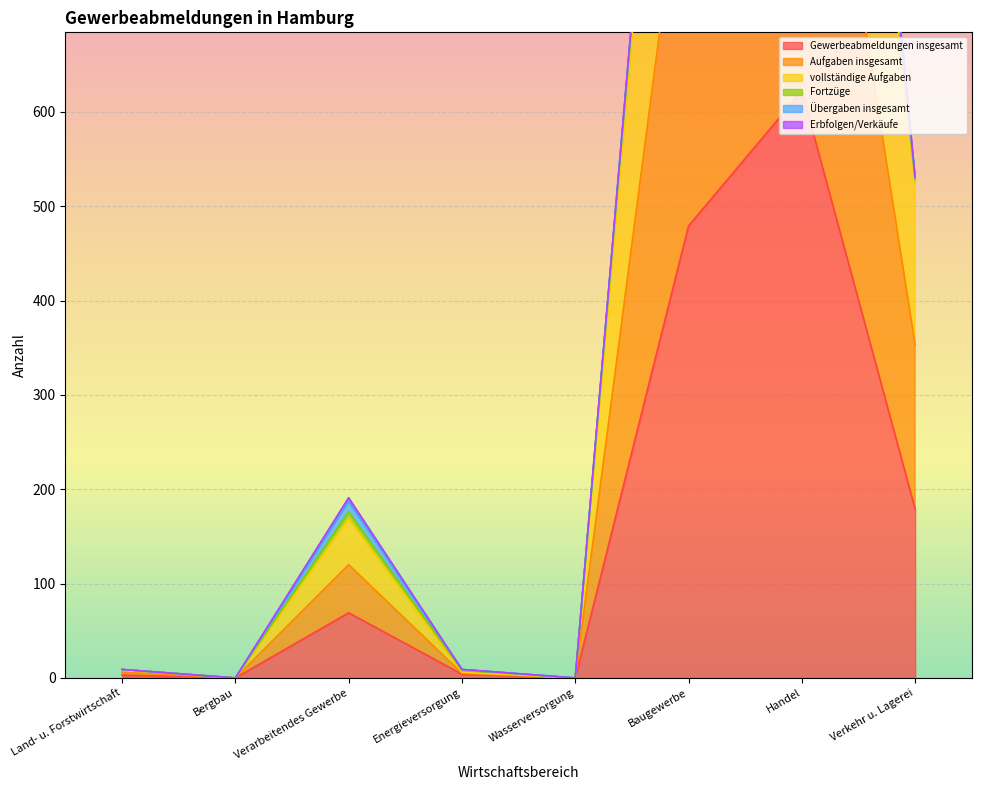

True or false: vollständige Aufgaben and Aufgaben insgesamt intersect in this chart.

False